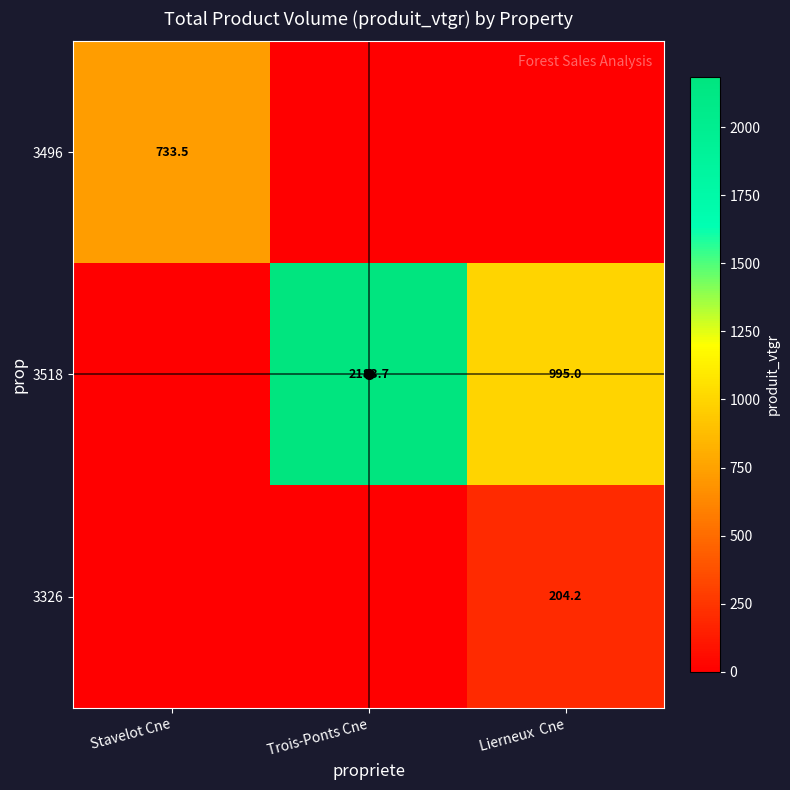

At how many categories does at least one series exceed 299?

3